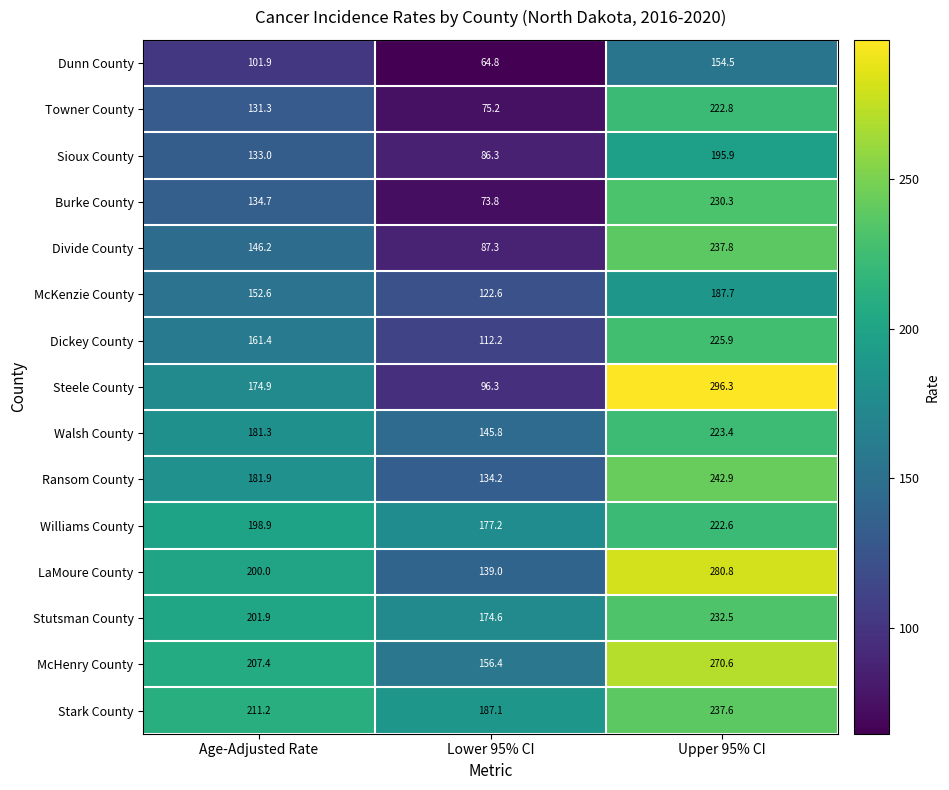

Which series has the largest range (max minus min)?

Steele County